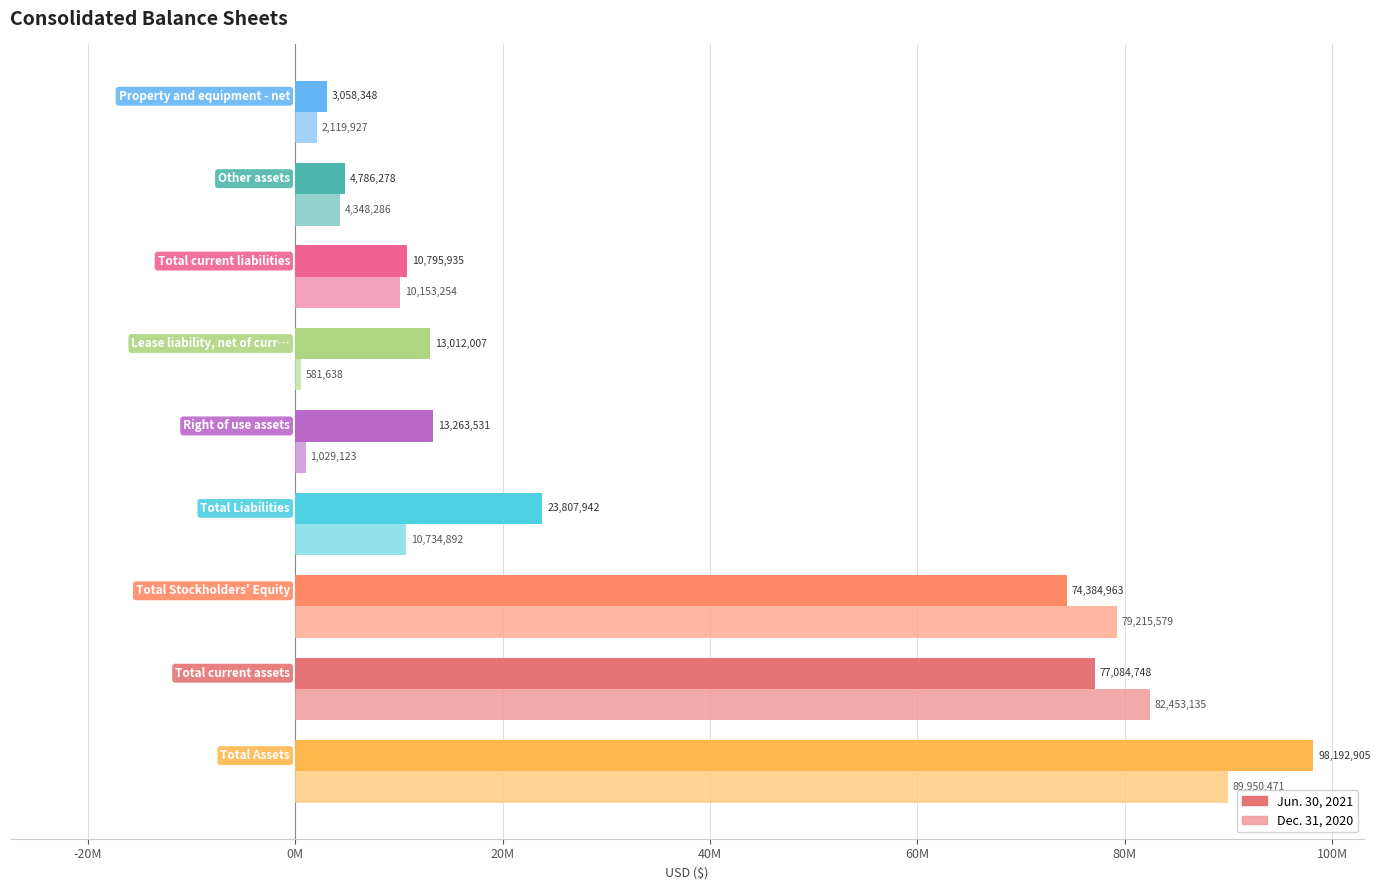

What are all the series names shown in the legend?

Jun. 30, 2021, Dec. 31, 2020